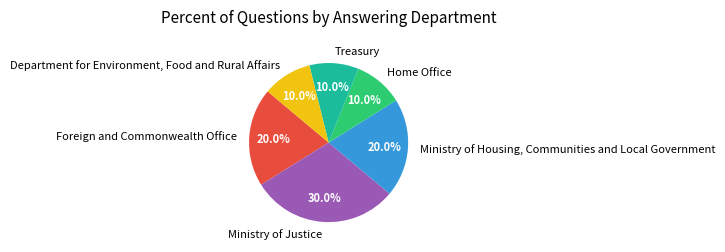

What is the ratio of the value at Department for Environment, Food and Rural Affairs to the value at Home Office?

1.0